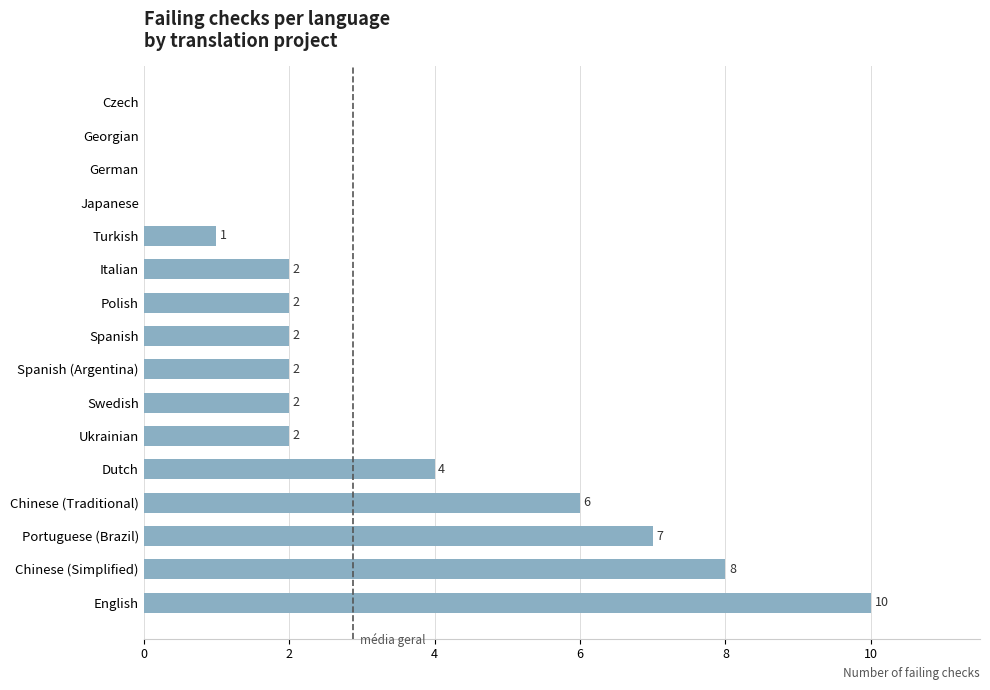

What is the sum of the values at Georgian and Chinese (Simplified)?

8